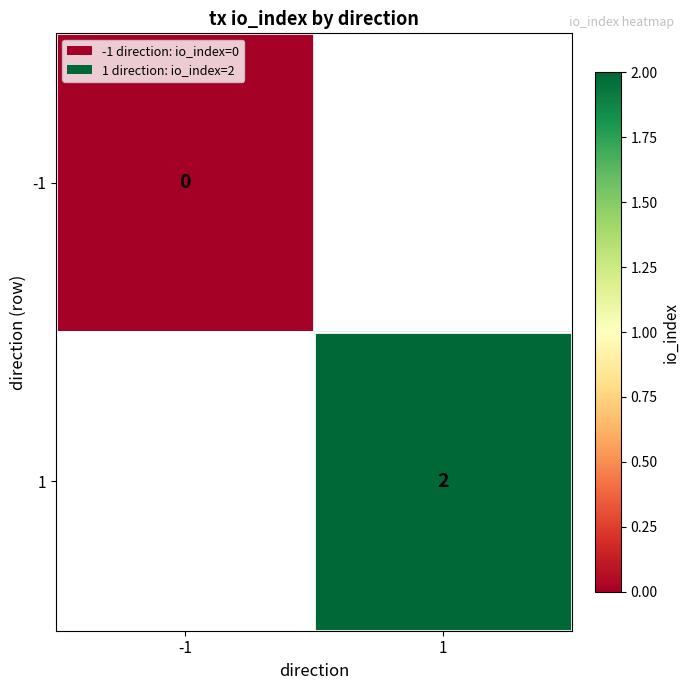

True or false: 1 has a value of 2 at 1.

True